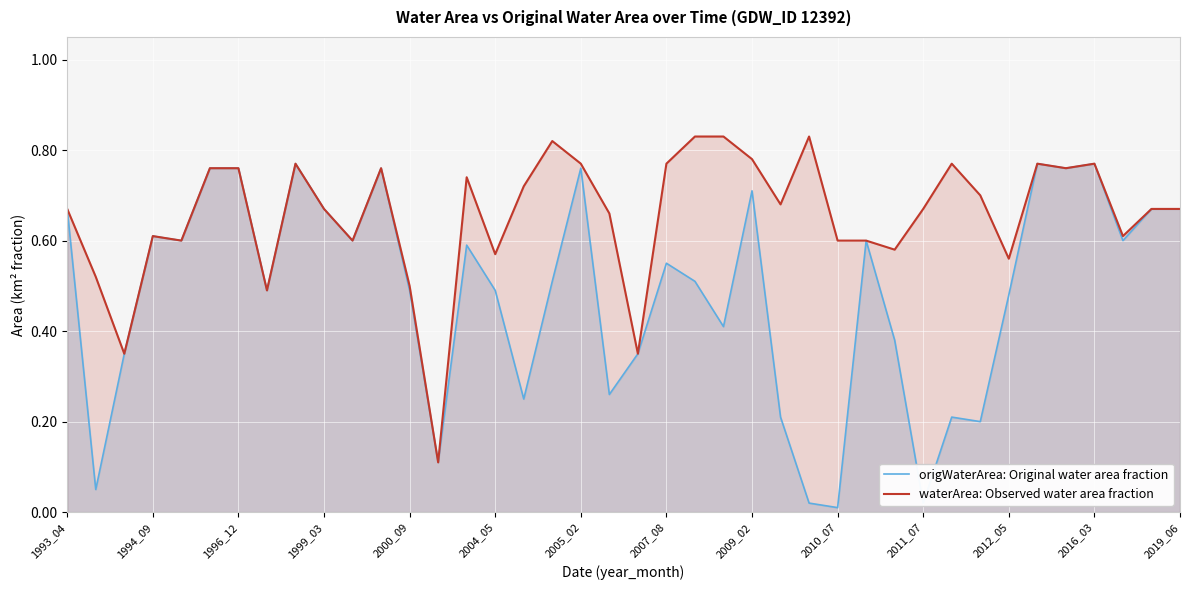

Which series has the largest total across all categories?

waterArea: Observed water area fraction